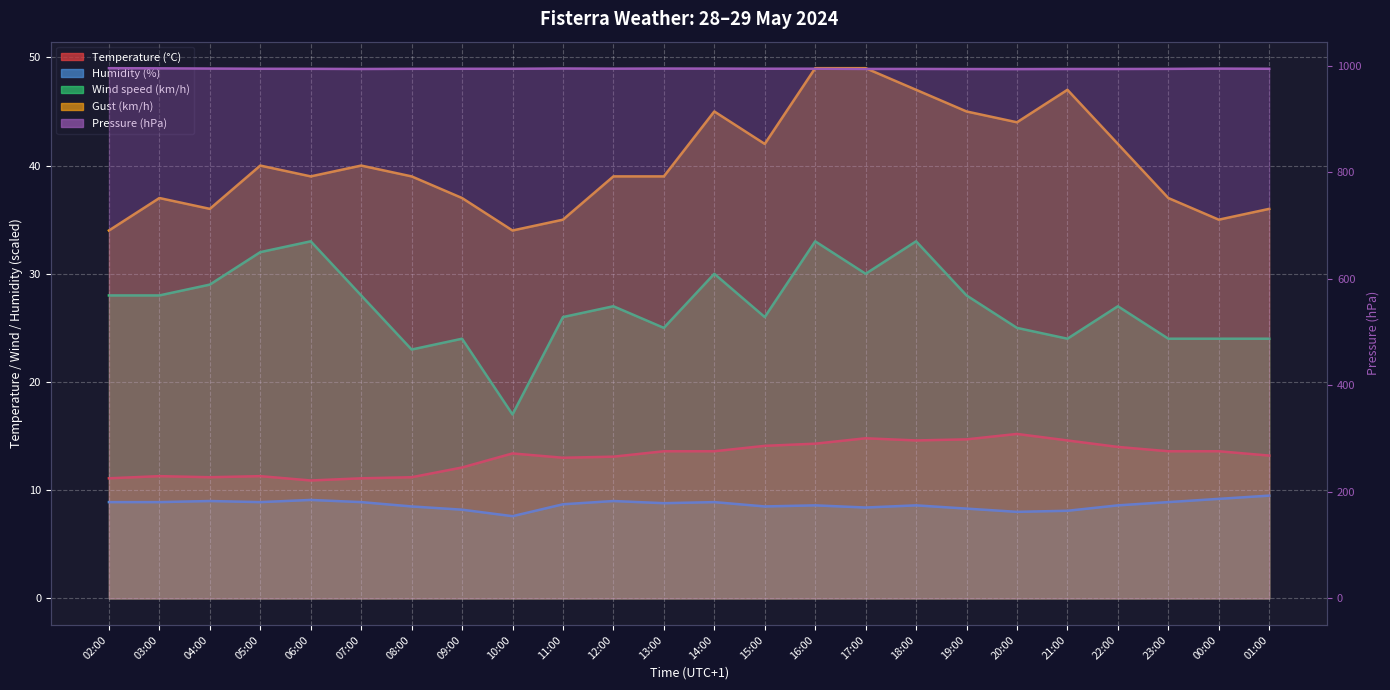

Count the number of categories in the chart.

24